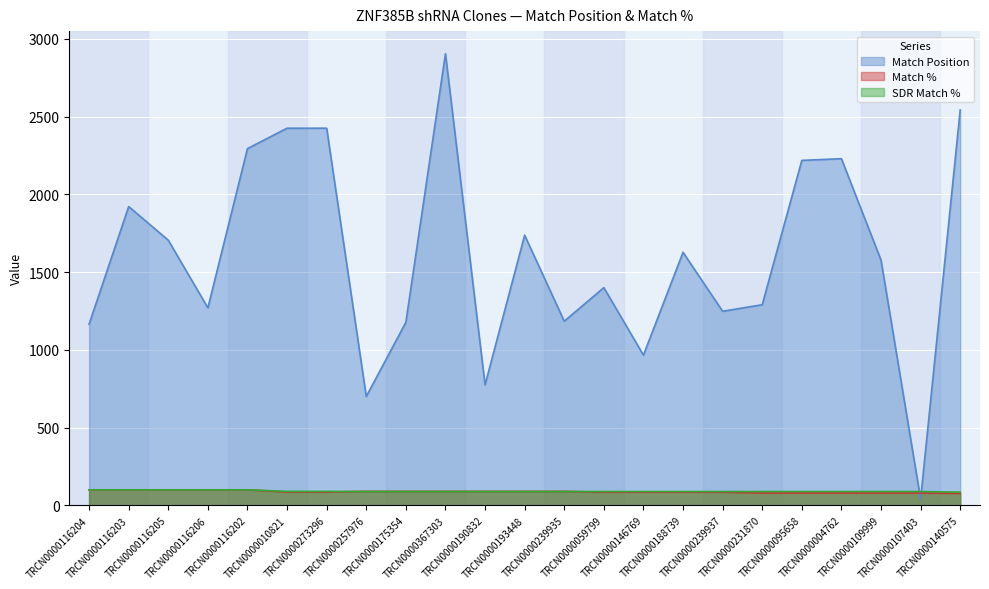

Which series changed the most between TRCN0000116206 and TRCN0000059799?

Match Position